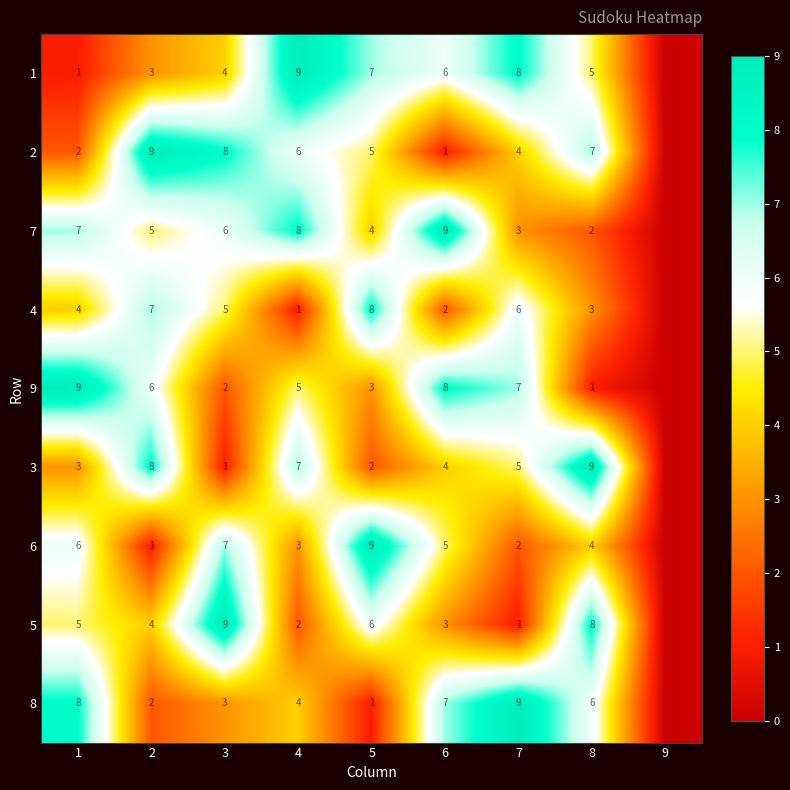

What is the sum of the 9 values at 4 and 8?

6